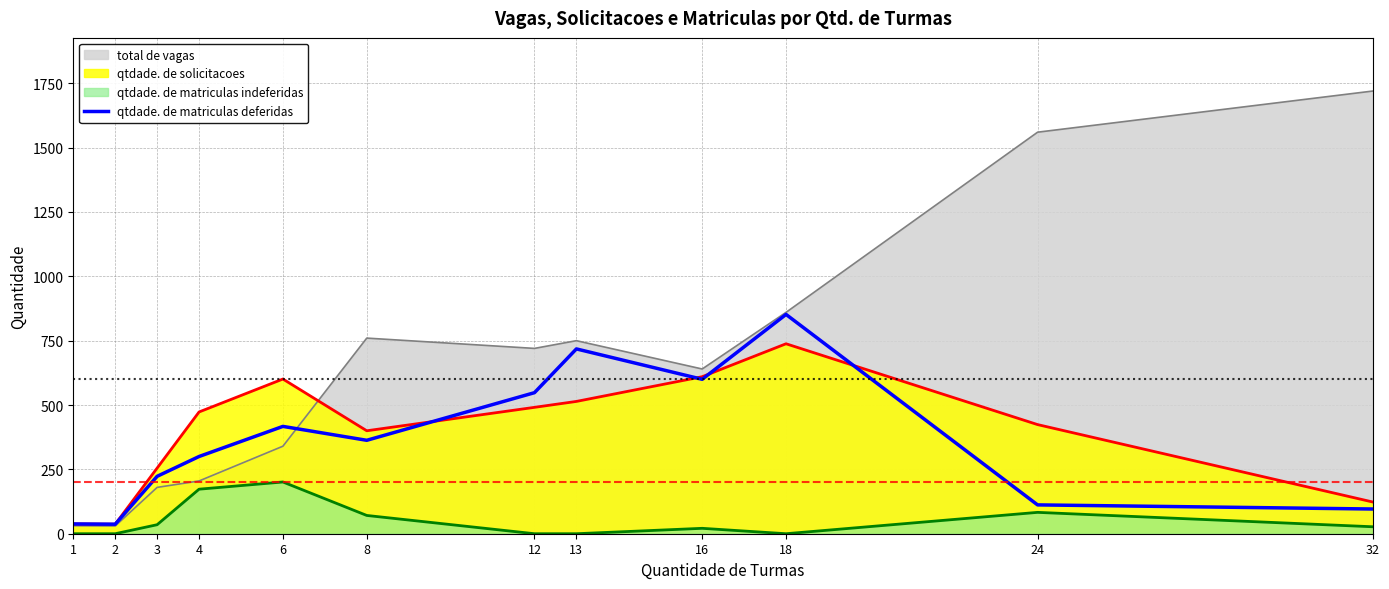

The value of qtdade. de matriculas indeferidas at 18 is 133. True or false?

False